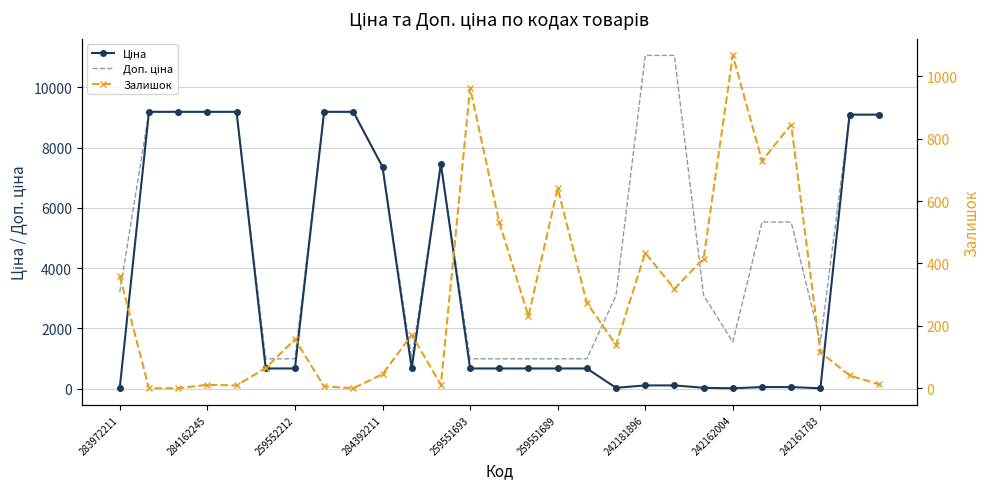

Between 17 and 259552212, which is larger?

259552212